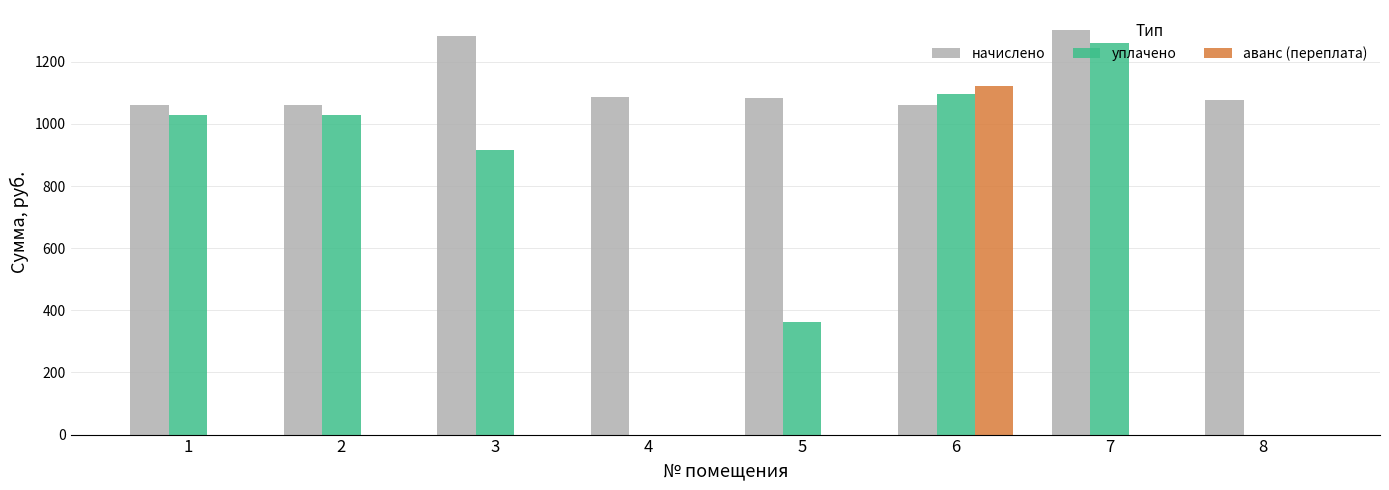

What is the sum of all начислено values?

9017.2